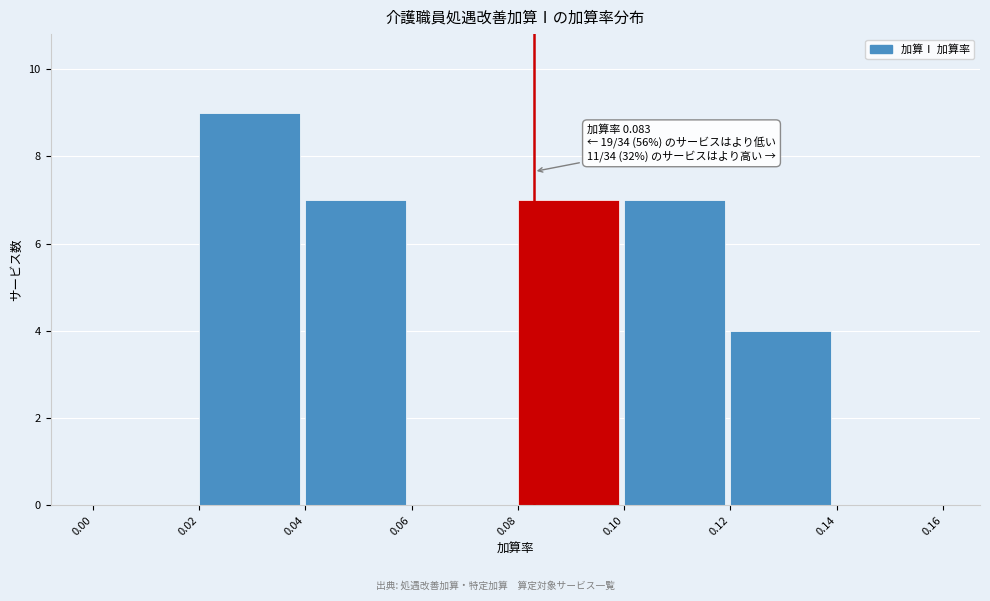

Over which range of the x-axis is the bar tallest?

0.02 to 0.04